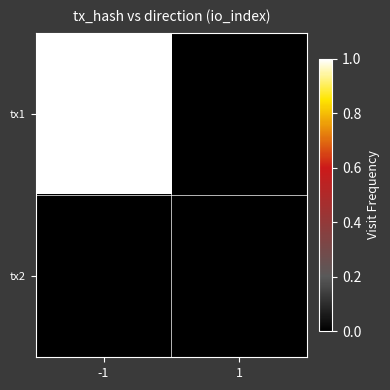

List the series in order of their peak value, highest first.

tx1, tx2